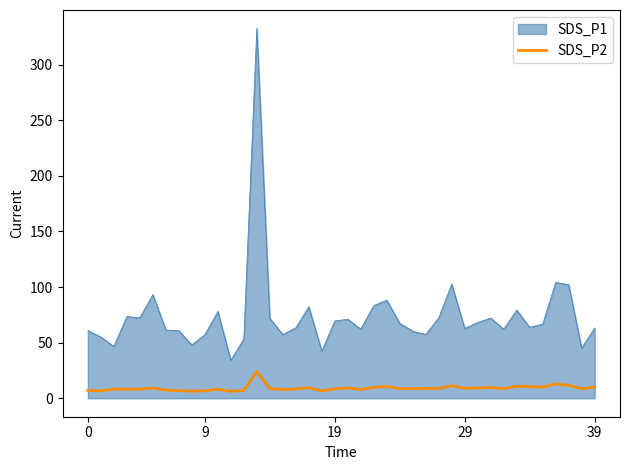

True or false: SDS_P2 and SDS_P1 cross at least once.

False